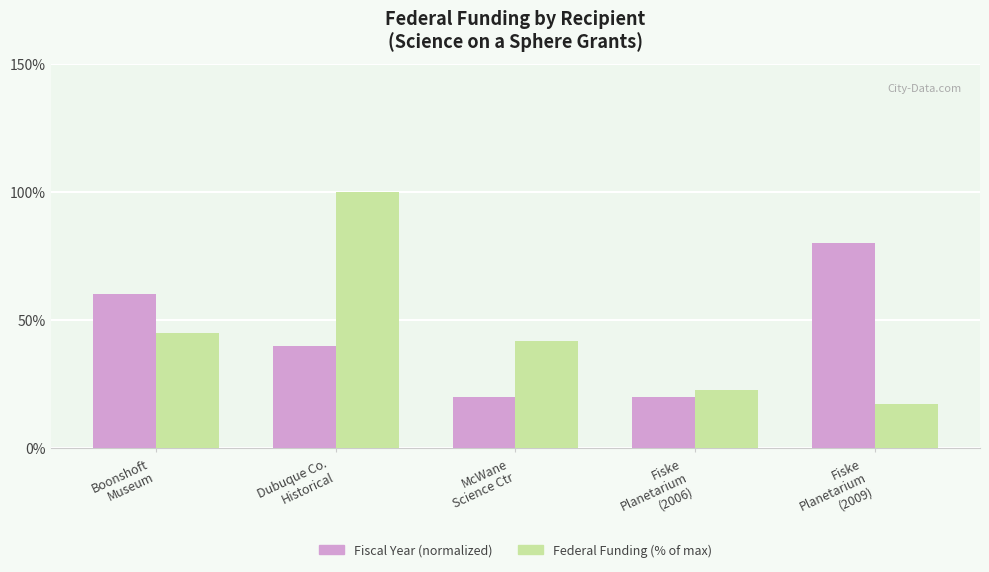

What is the label of the 1st bar from the right?

Fiske
Planetarium
(2009)